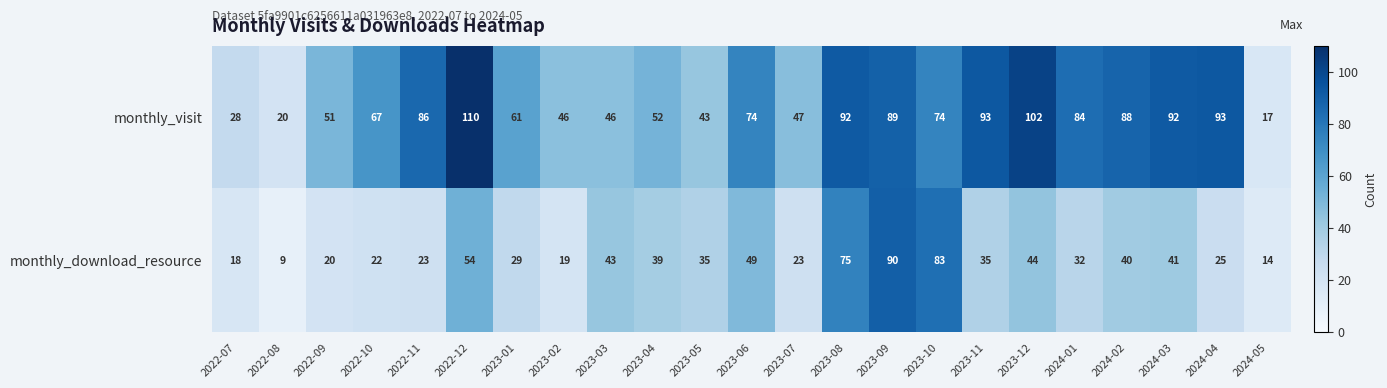

What is the greatest value displayed?

110